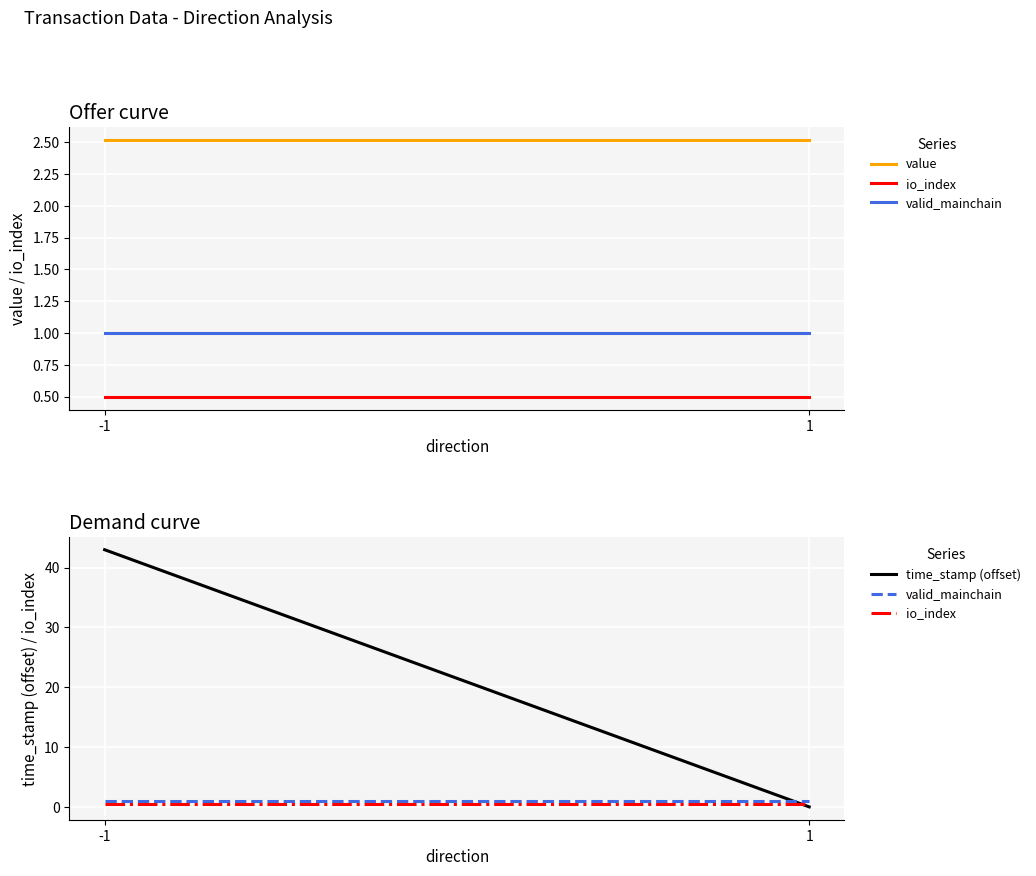

What is the value of the time_stamp (offset) point at the 1st from the left?

43.0